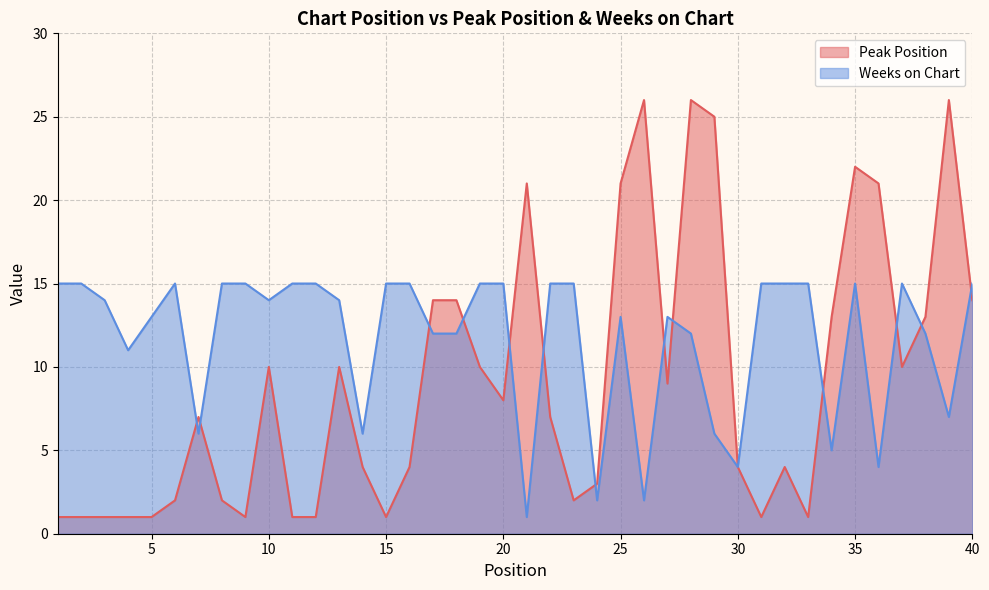

What is the difference between the maximum and minimum values in the Peak Position series?

25